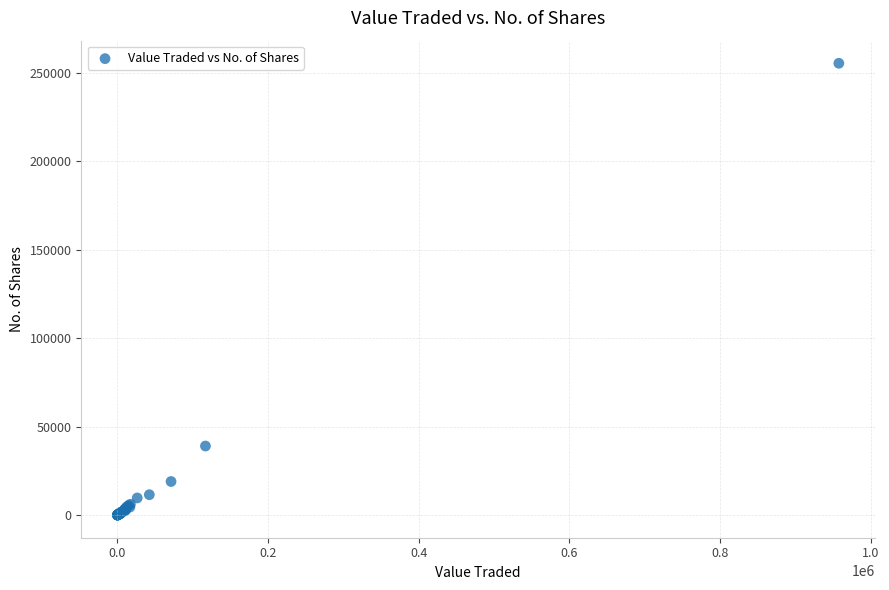

What Y value in the scatter plot is closest to 127674?

39054